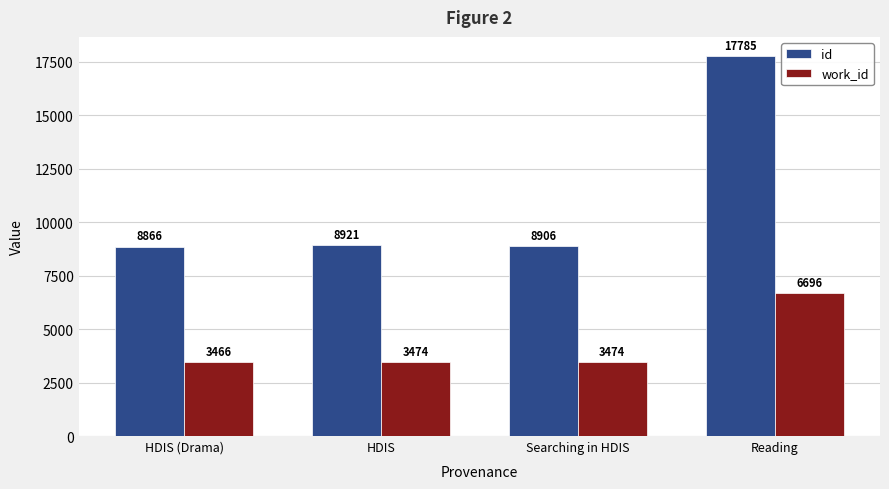

Are the bars horizontal?

No